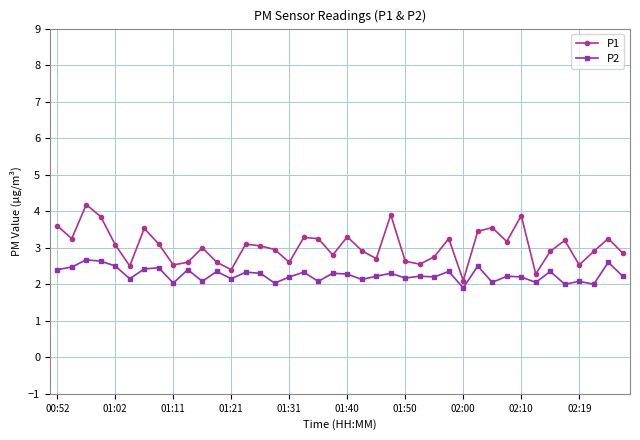

True or false: P1 and P2 intersect in this chart.

False